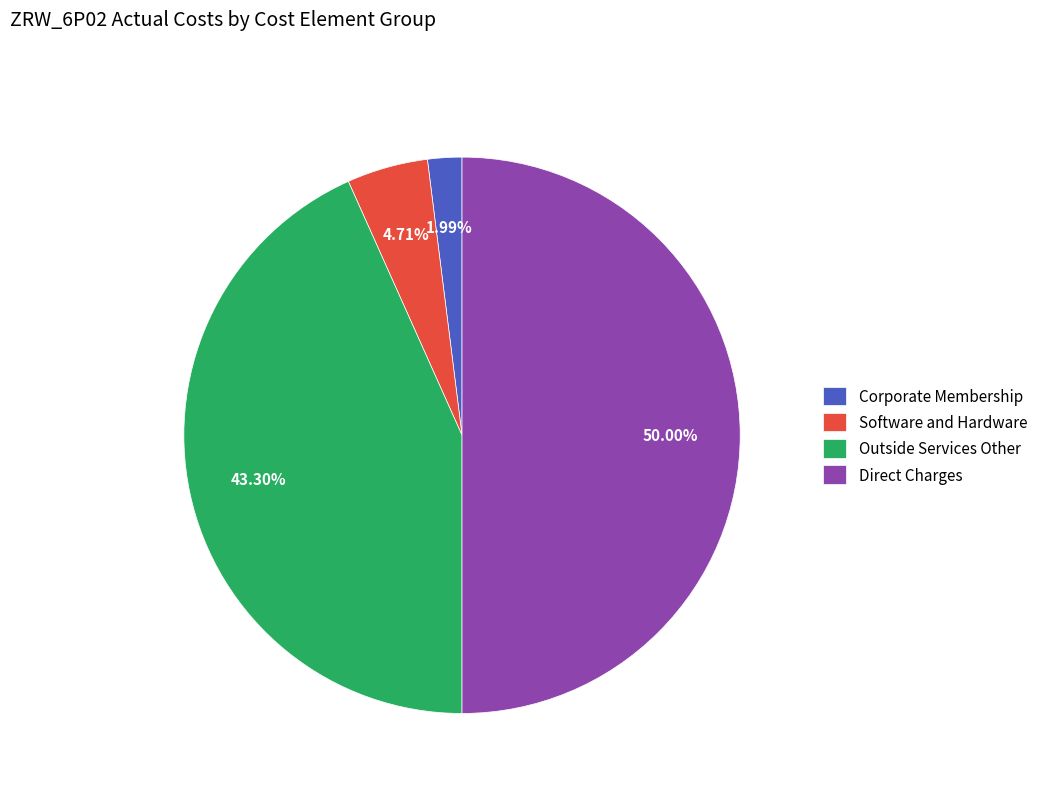

To the nearest percent, what portion does Corporate Membership represent?

2%